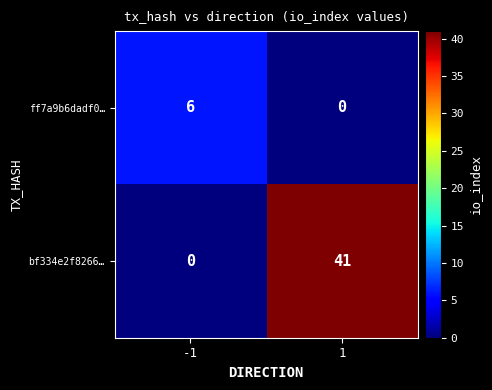

Rank the series at -1 from lowest to highest value.

bf334e2f8266…, ff7a9b6dadf0…